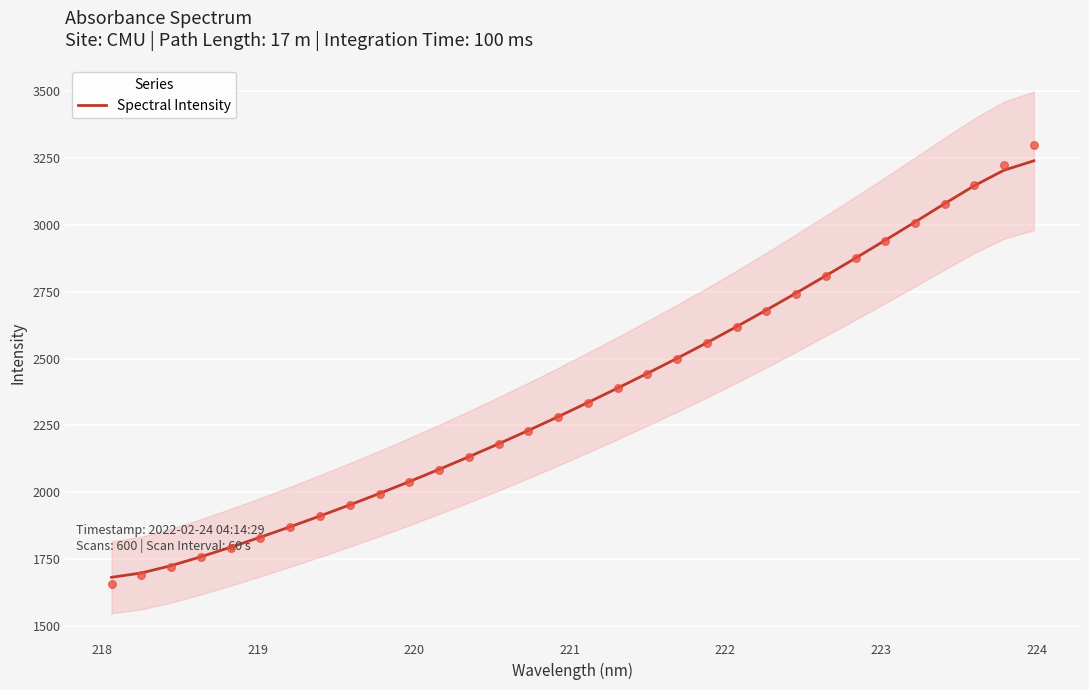

What is the minimum value for Spectral Intensity?

1681.8